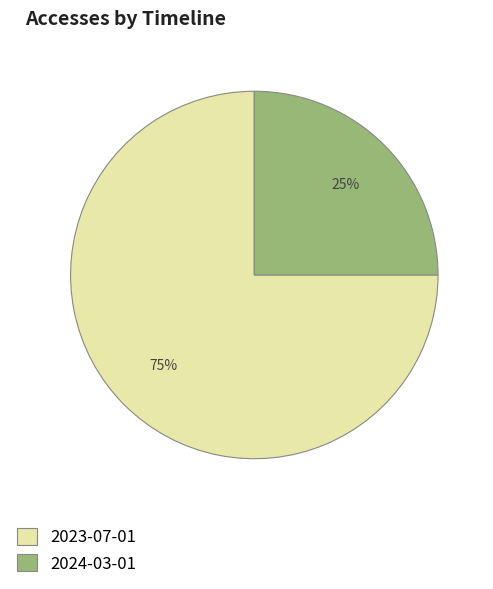

Is it true that 2024-03-01 is 25% of the pie?

True